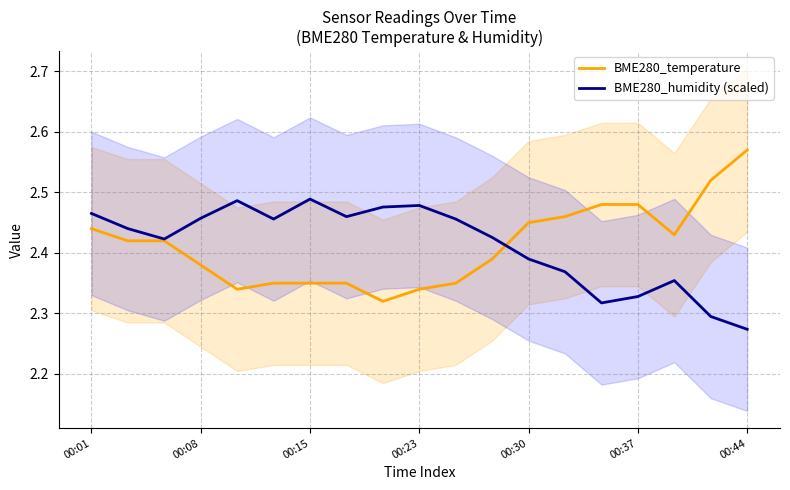

The BME280_humidity (scaled) series shows 4.2 at 00:23. True or false?

False